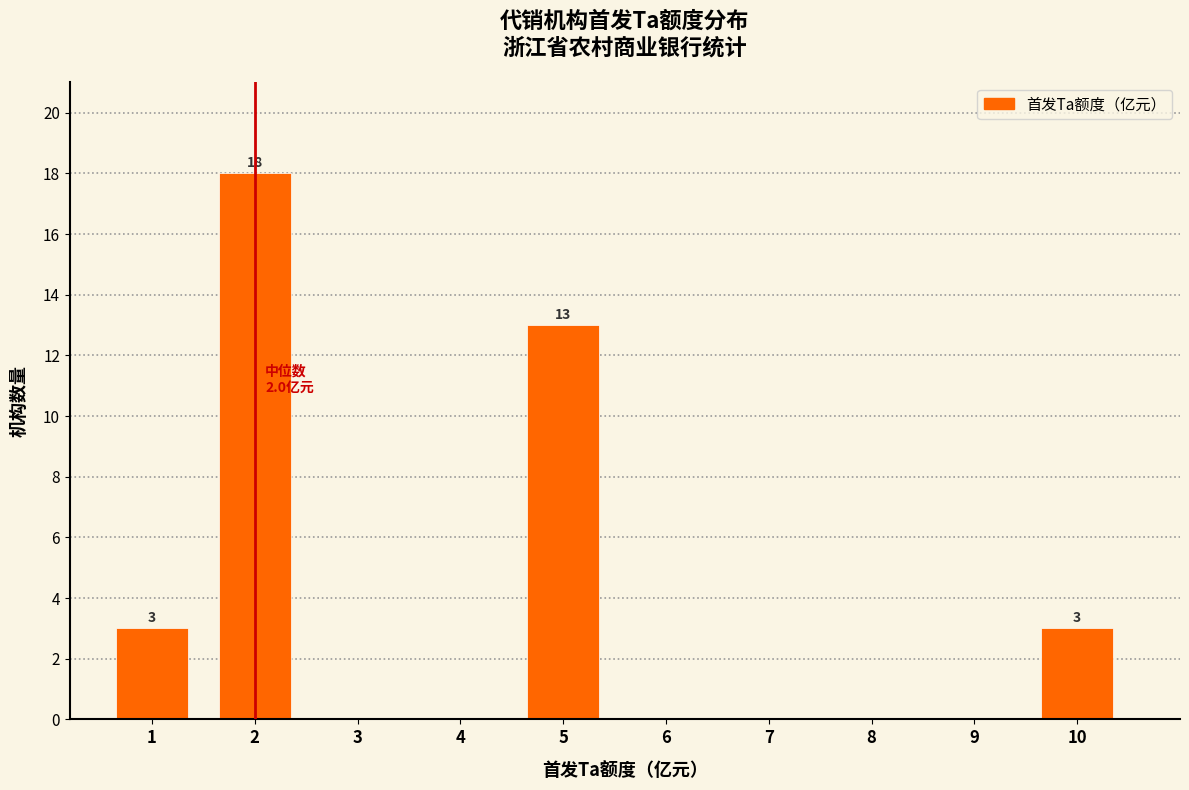

Reading left to right, list all the values displayed in this chart.

1=3	2=18	3=0	4=0	5=13	6=0	7=0	8=0	9=0	10=3